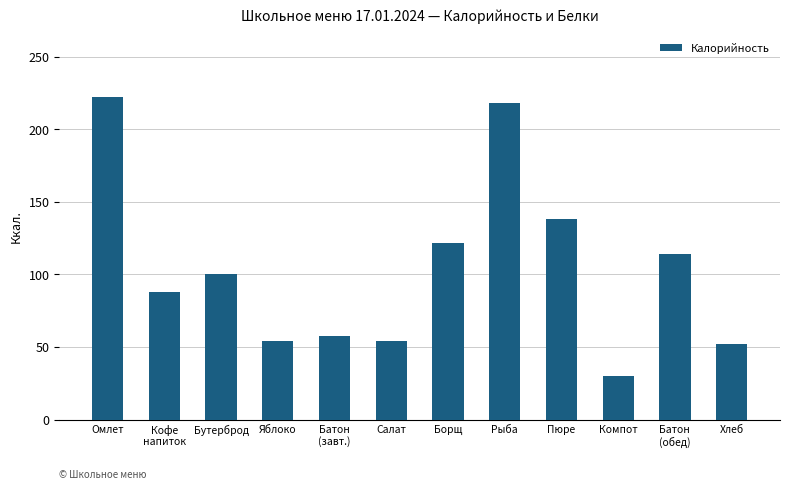

The value at Компот is 18.7. True or false?

False